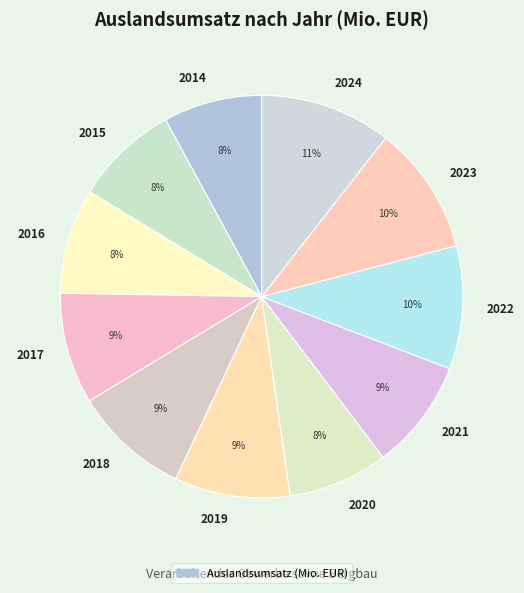

True or false: 2022 accounts for 10% of the total.

True